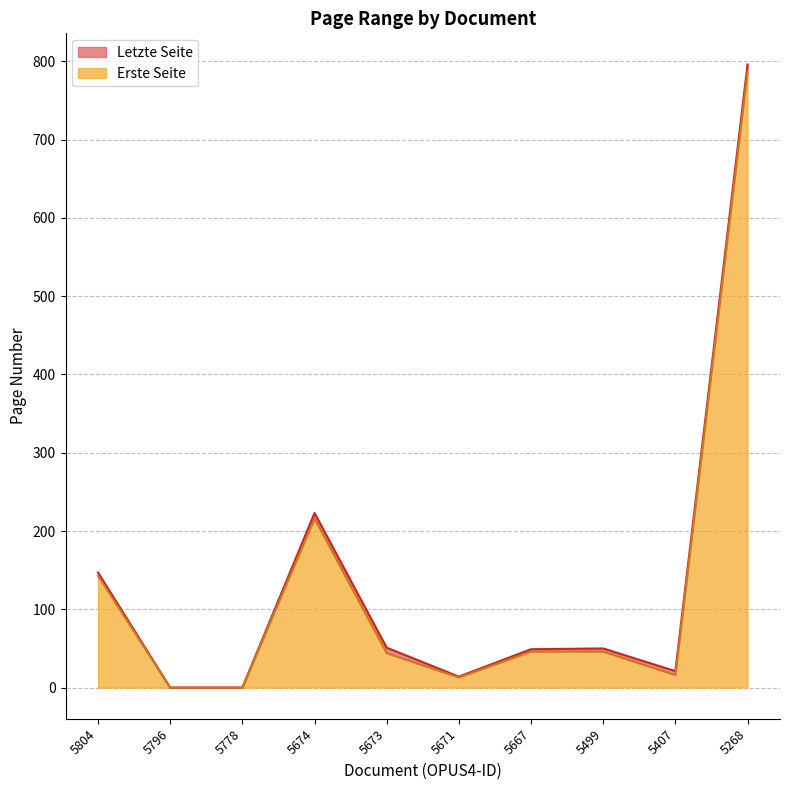

What is the highest value of the Erste Seite series?

787